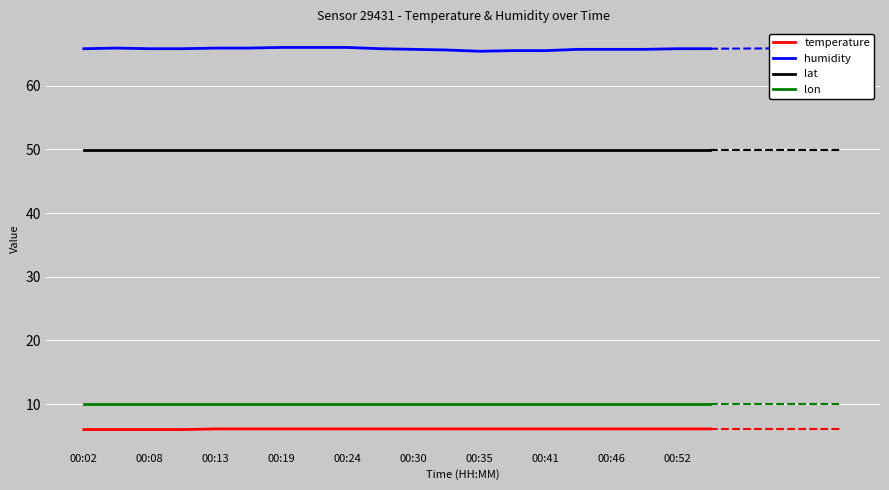

Is the value of temperature at 00:35 greater than the value of lat at 00:08?

No